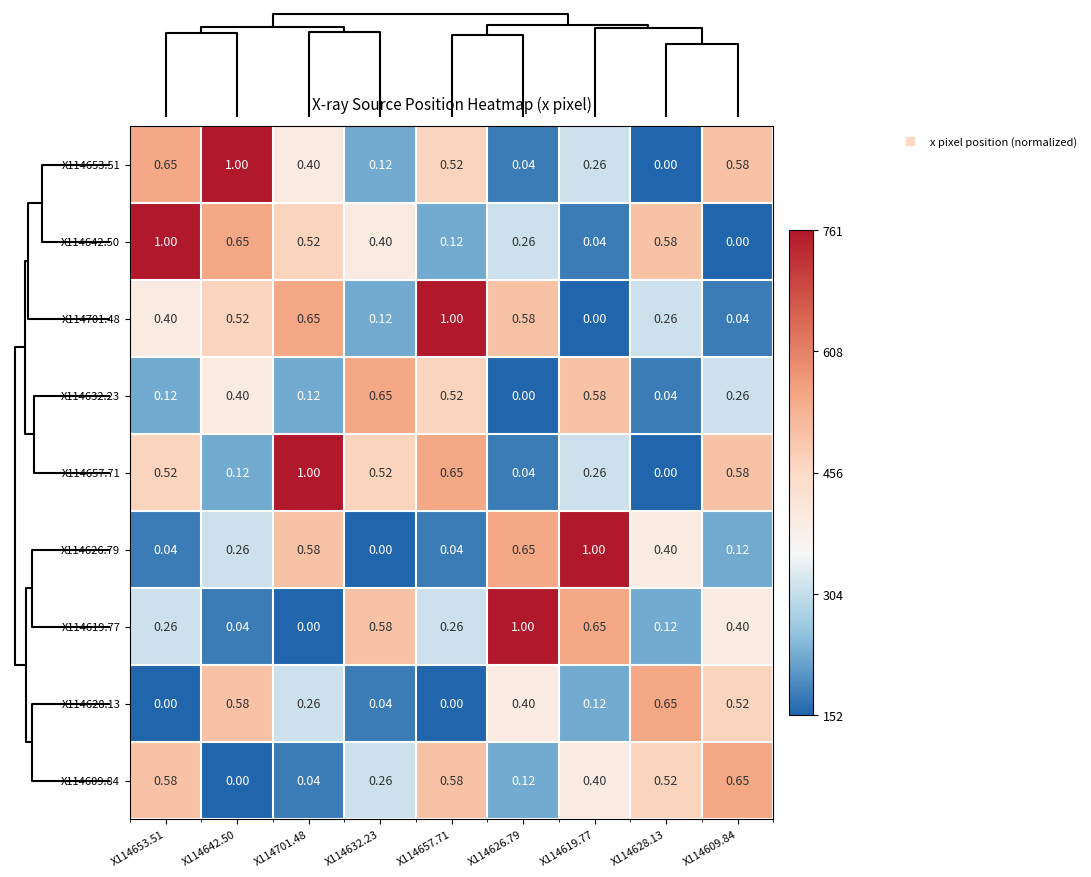

At which category is the sum across all series the highest?

X114657.71